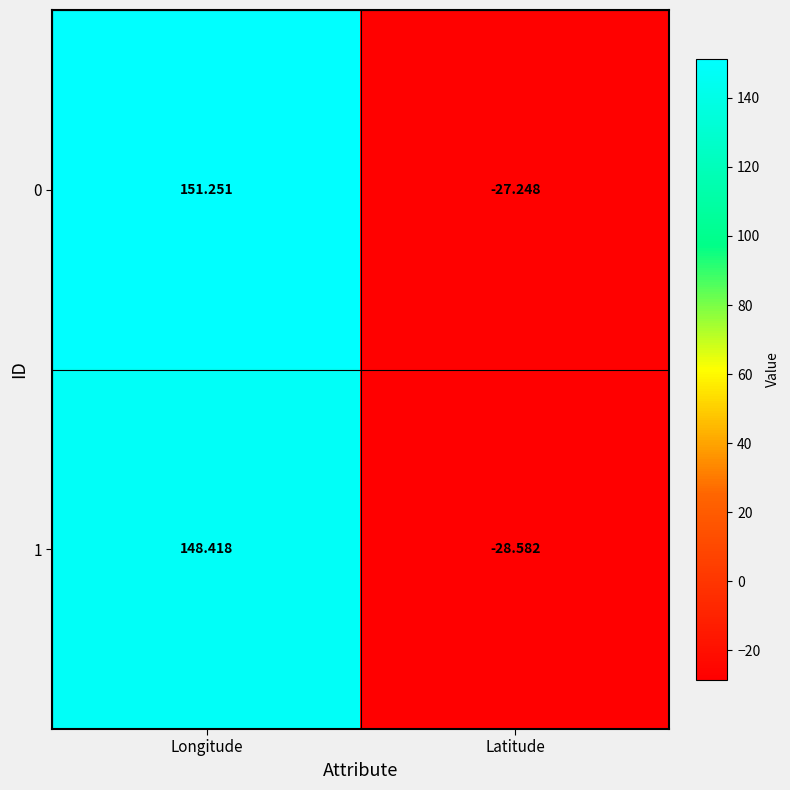

What is the spread (max minus min) of values at Longitude?

2.8